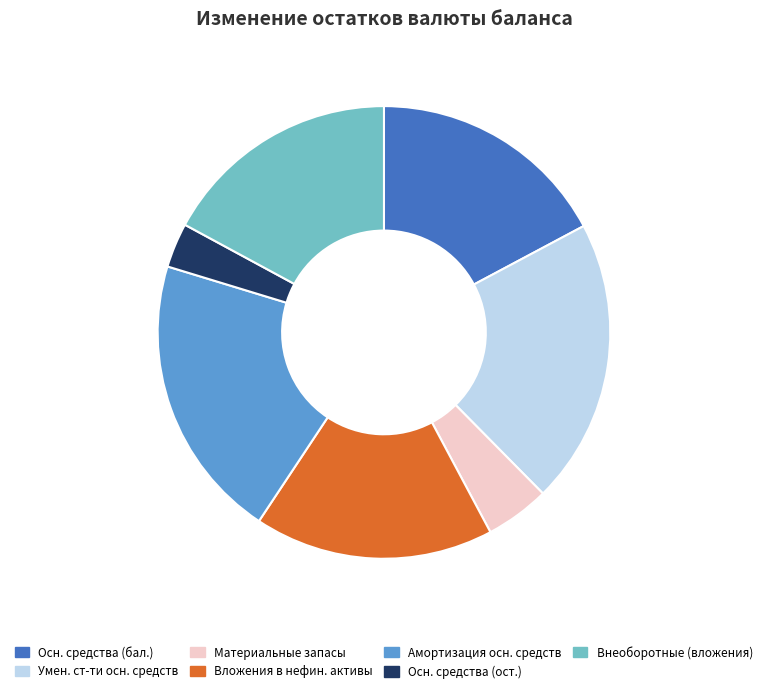

What is the ratio of the value at Осн. средства (бал.) to the value at Вложения в нефин. активы?

1.0